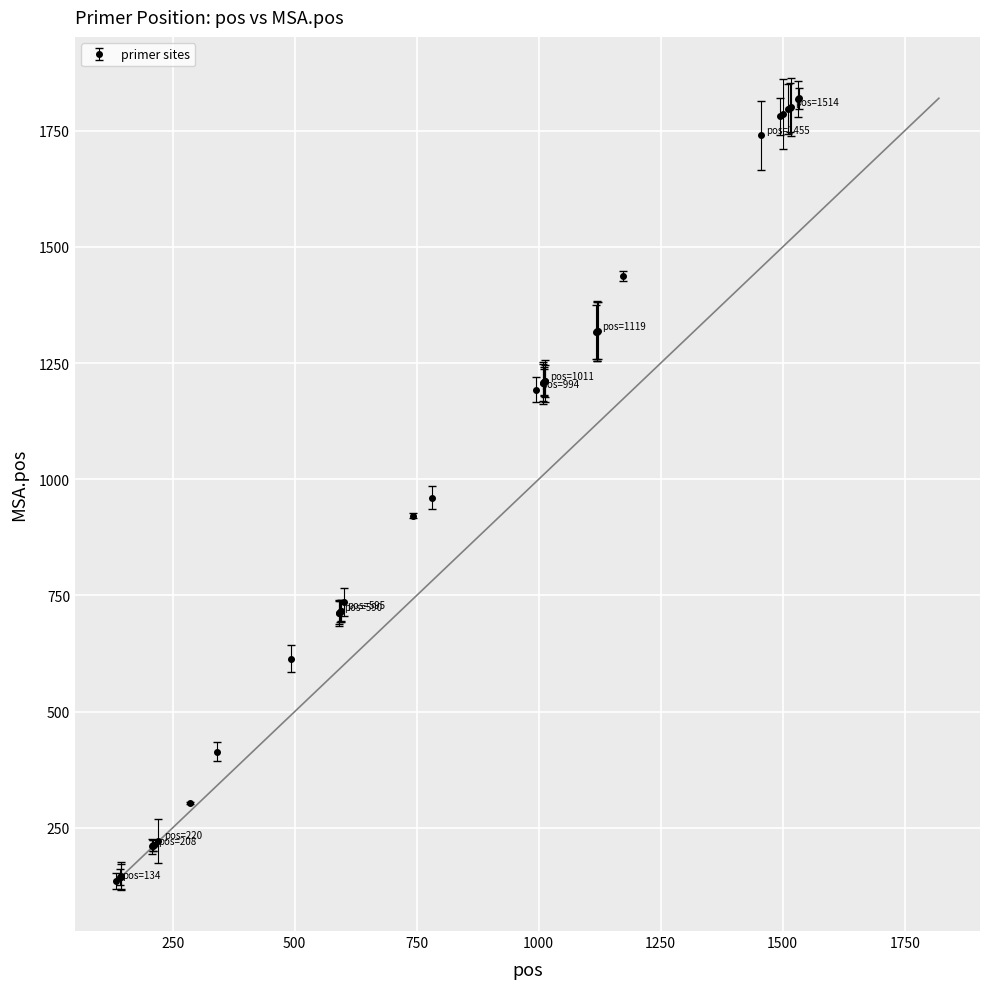

What is the difference between the maximum and minimum values?

1684